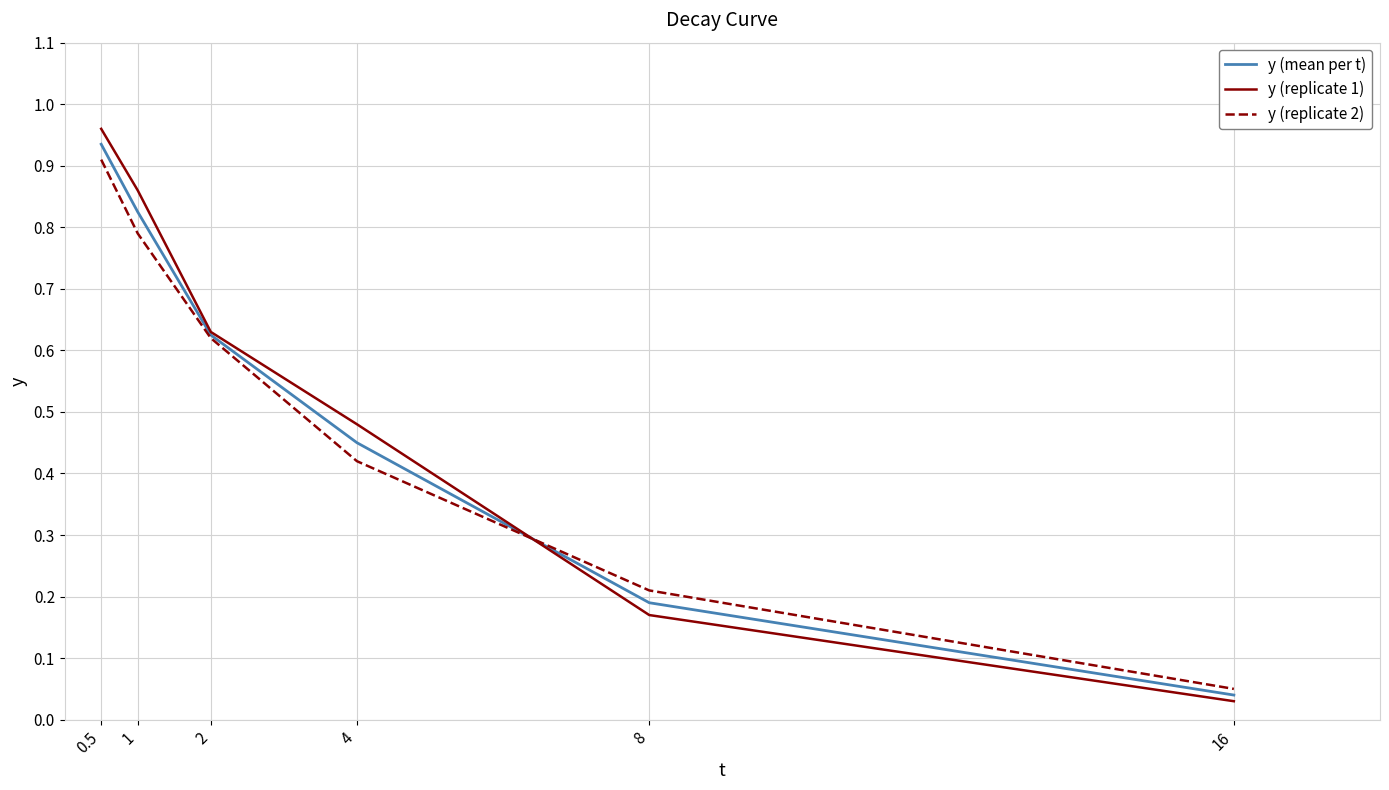

At which category does the chart reach its minimum across all series?

16